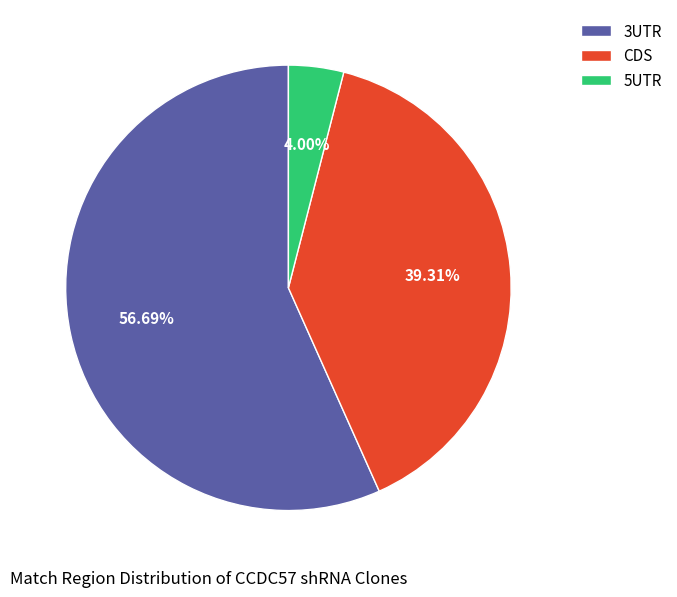

What is the smallest slice in the pie chart?

5UTR